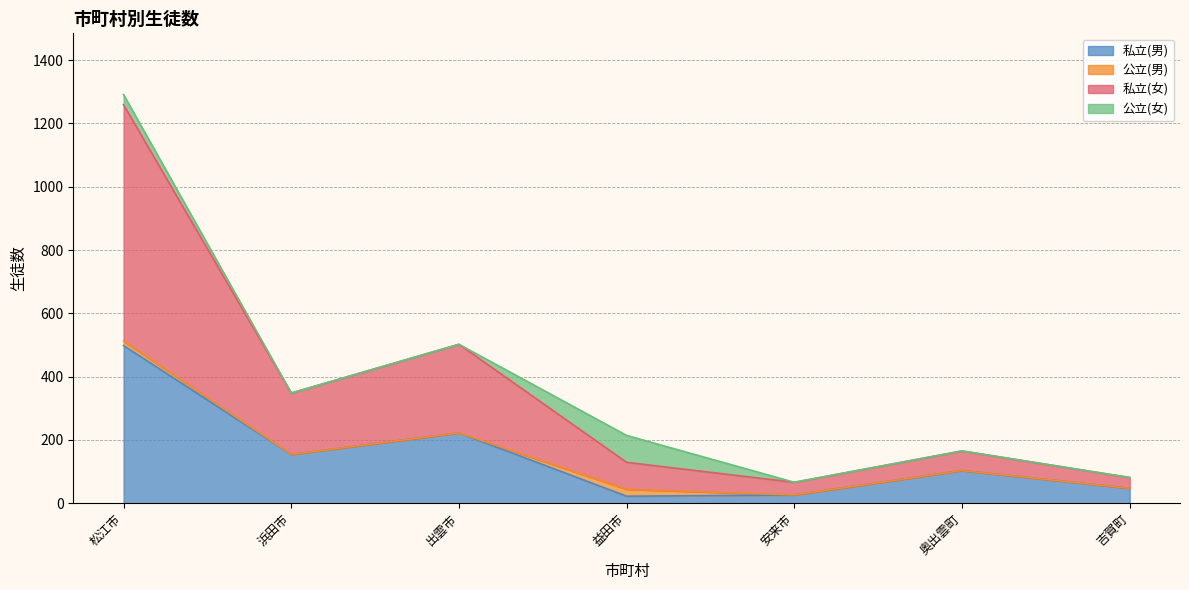

At which category is the sum across all series the highest?

松江市